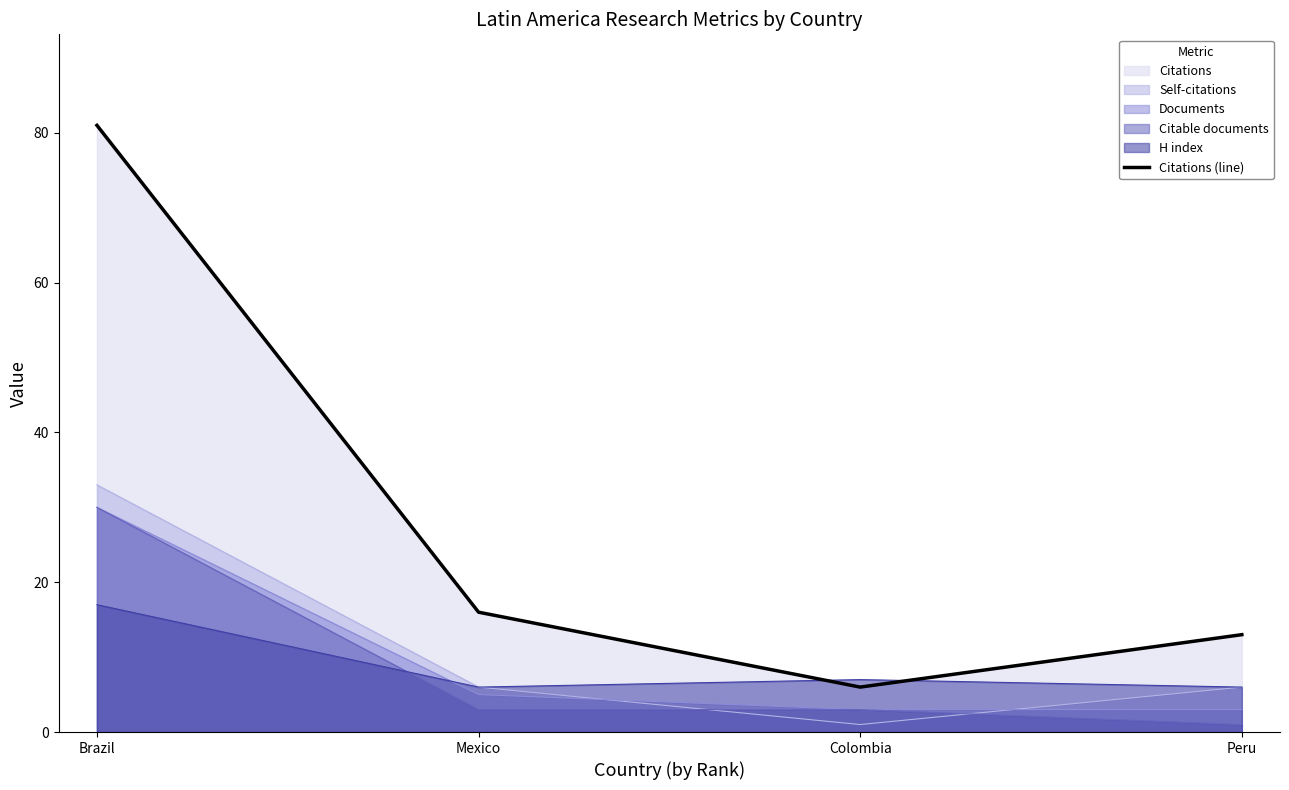

At which label does the data first exceed 16?

Brazil